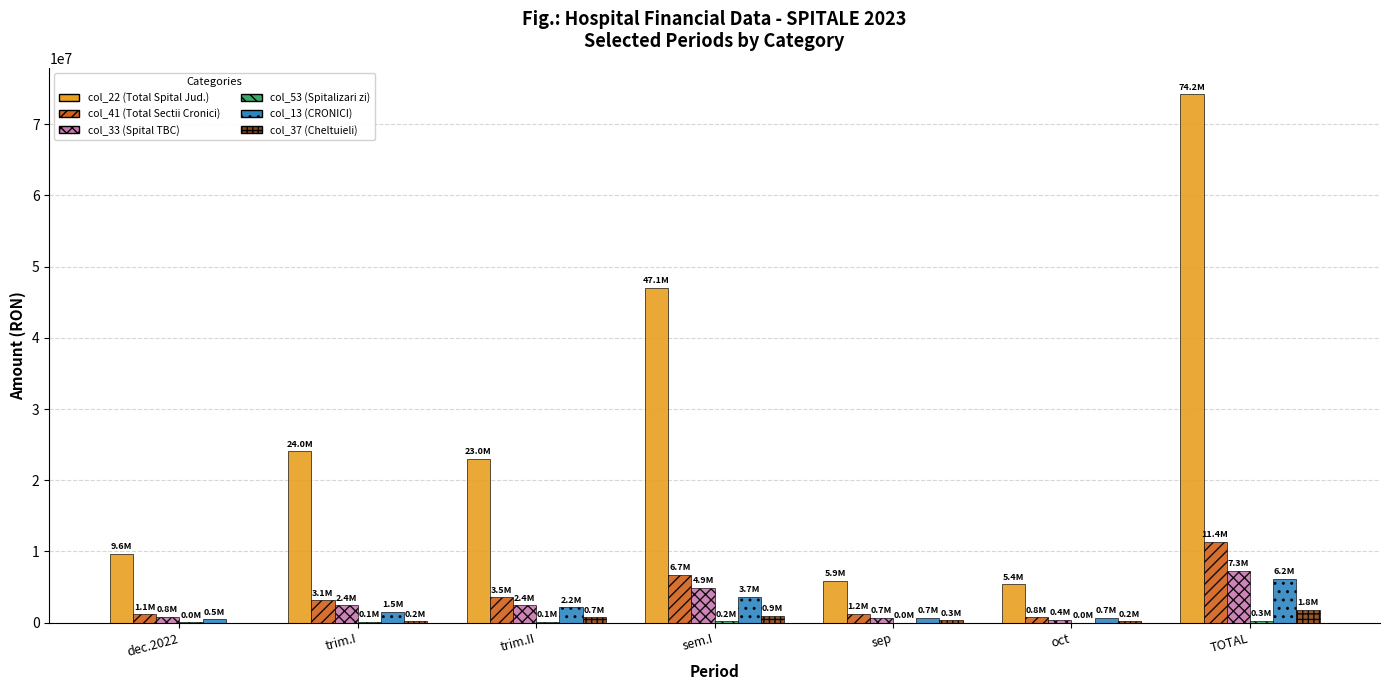

True or false: col_22 (Total Spital Jud.) has a value of 30318417.5 at sem.I.

False